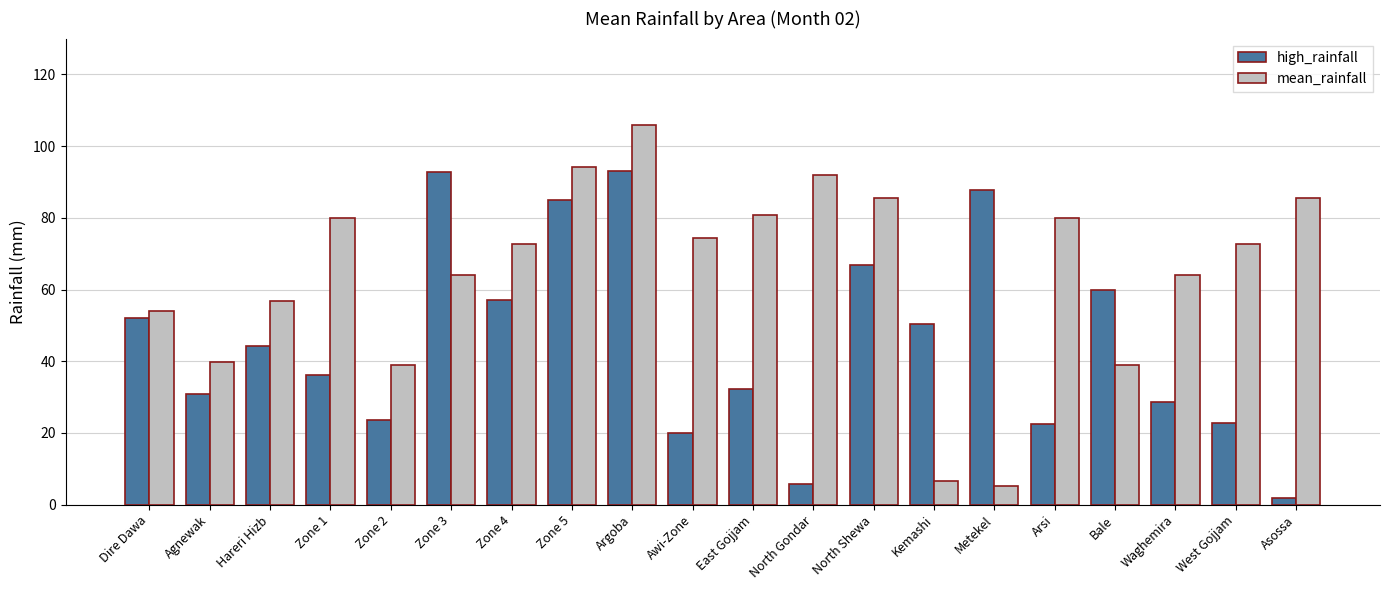

Which series has the largest total across all categories?

mean_rainfall